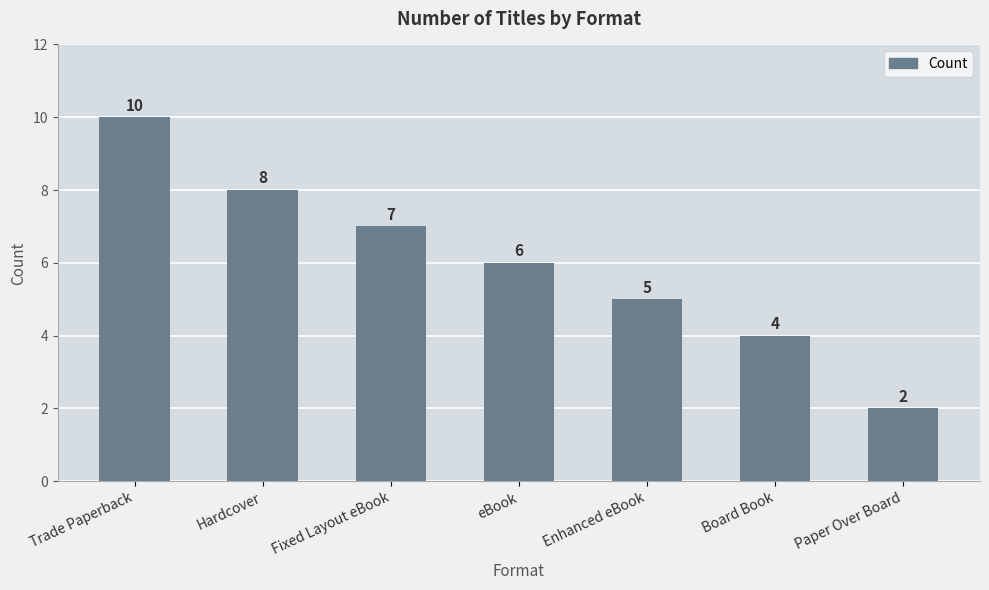

Does the chart contain stacked bars?

No